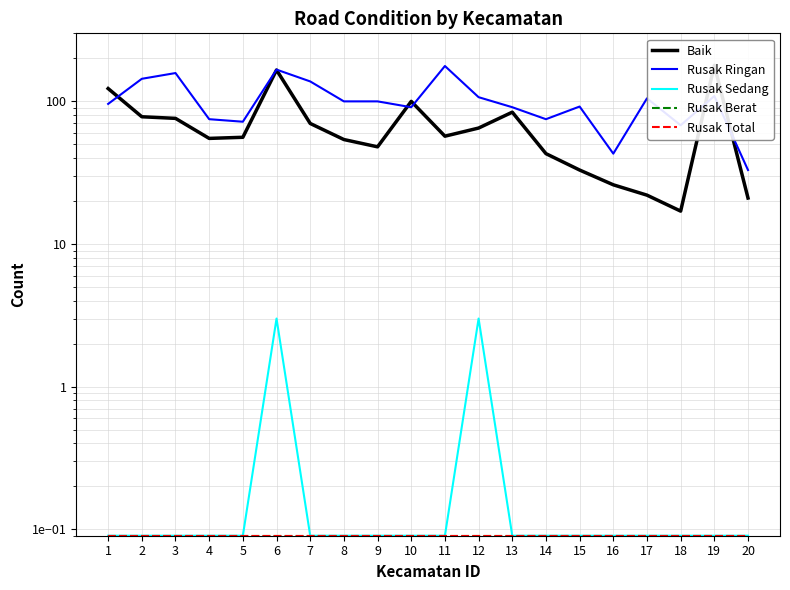

Reading left to right, transcribe all the data shown in this chart.

Baik: 123.0	78.0	76.0	55.0	56.0	166.0	70.0	54.0	48.0	100.0	57.0	65.0	84.0	43.0	33.0	26.0	22.0	17.0	179.0	21.0
Rusak Ringan: 96.0	144.0	158.0	75.0	72.0	167.0	138.0	100.0	100.0	91.0	177.0	107.0	91.0	75.0	92.0	43.0	105.0	68.0	109.0	33.0
Rusak Sedang: 0.1	0.1	0.1	0.1	0.1	3.0	0.1	0.1	0.1	0.1	0.1	3.0	0.1	0.1	0.1	0.1	0.1	0.1	0.1	0.1
Rusak Berat: 0.1	0.1	0.1	0.1	0.1	0.1	0.1	0.1	0.1	0.1	0.1	0.1	0.1	0.1	0.1	0.1	0.1	0.1	0.1	0.1
Rusak Total: 0.1	0.1	0.1	0.1	0.1	0.1	0.1	0.1	0.1	0.1	0.1	0.1	0.1	0.1	0.1	0.1	0.1	0.1	0.1	0.1